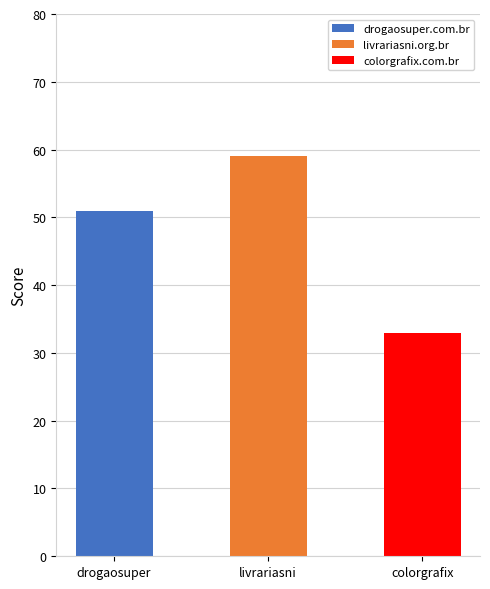

What is the difference between the maximum and minimum values?

26